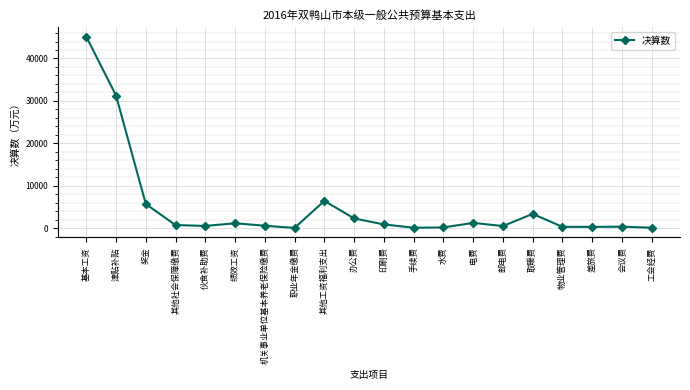

Does the chart display data point markers on the line(s)?

Yes